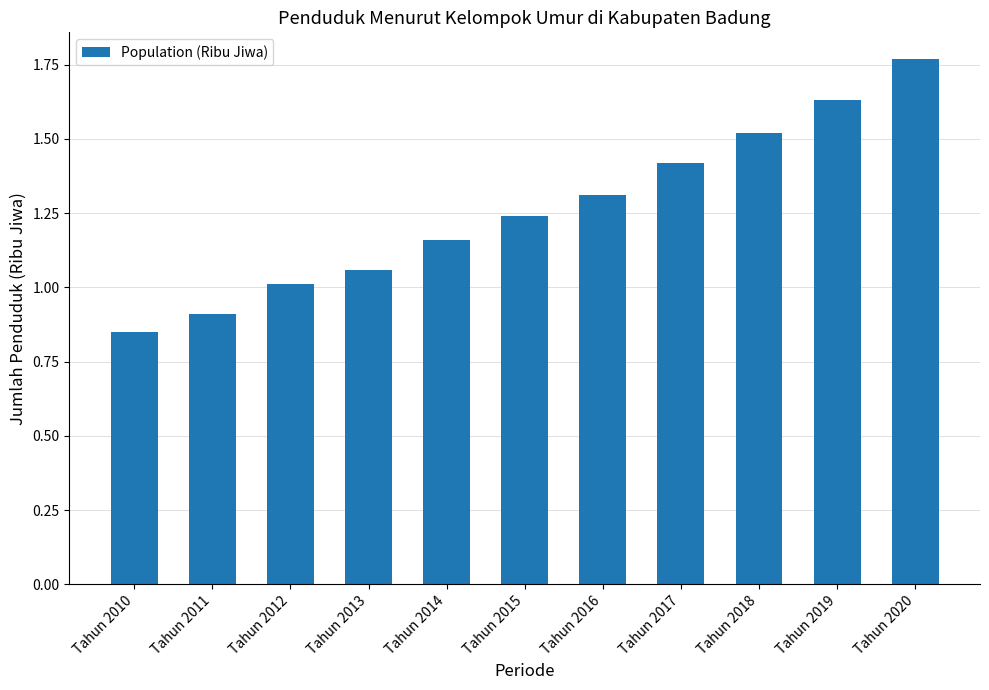

What is the sum of the values at Tahun 2010 and Tahun 2015?

2.1